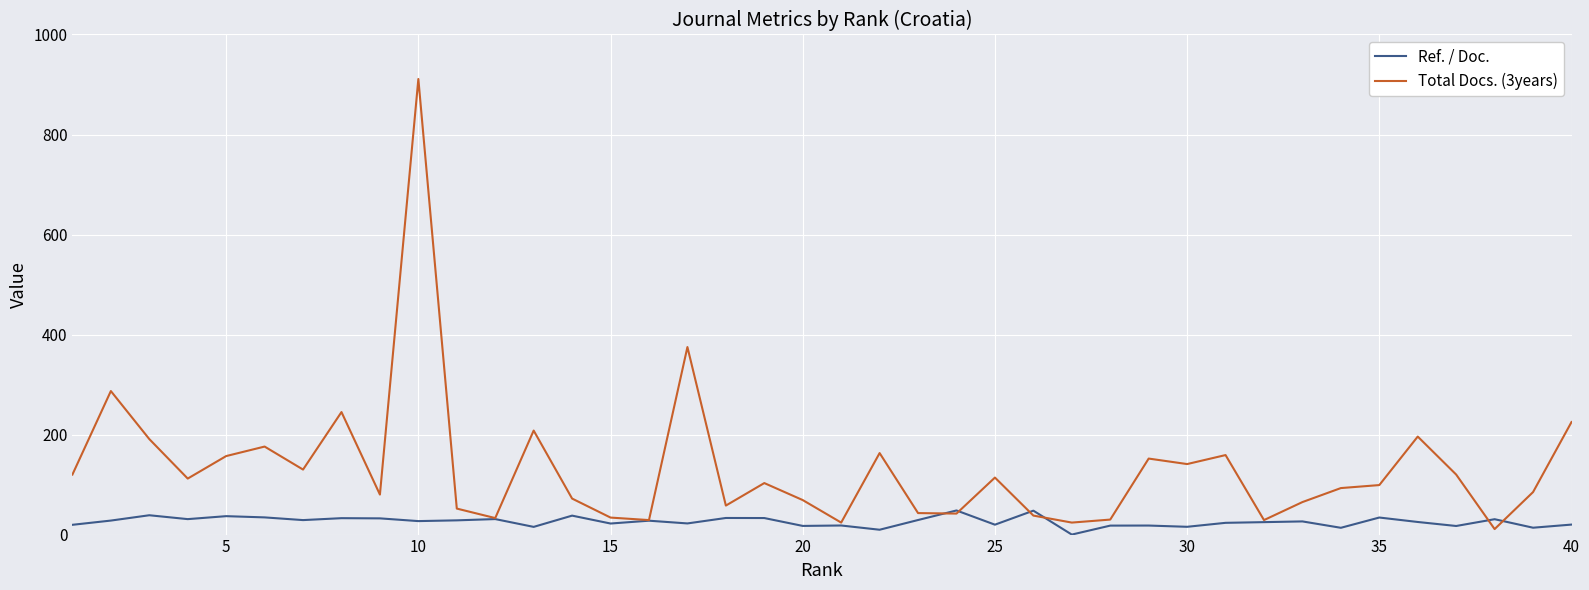

Which series has the widest spread of values?

Total Docs. (3years)